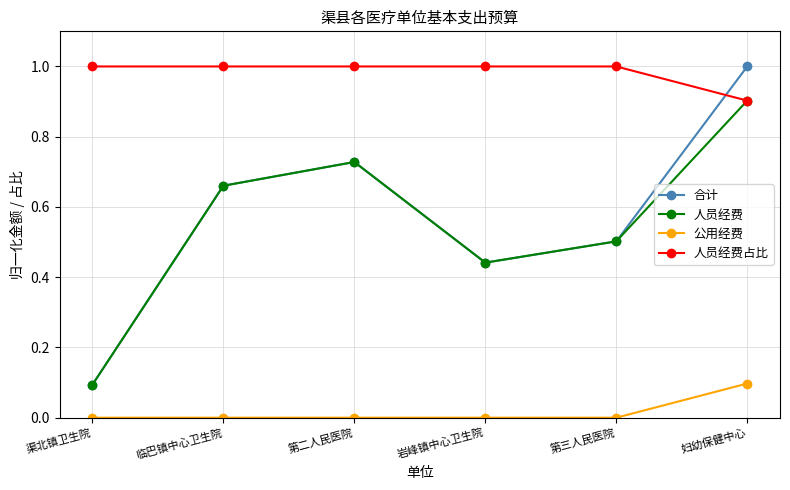

What is the highest value of the 公用经费 series?

0.1